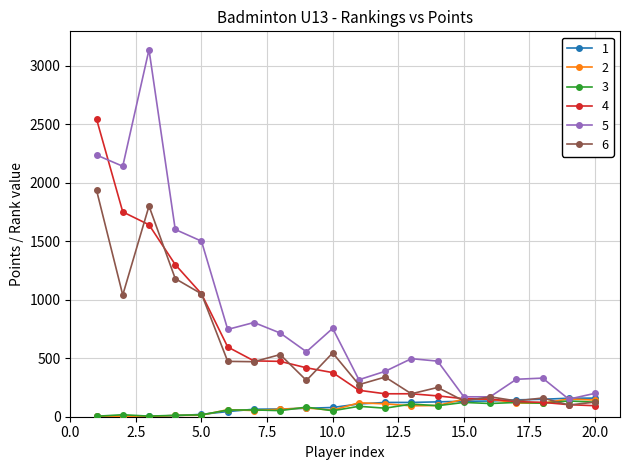

How many distinct data groups are displayed?

6